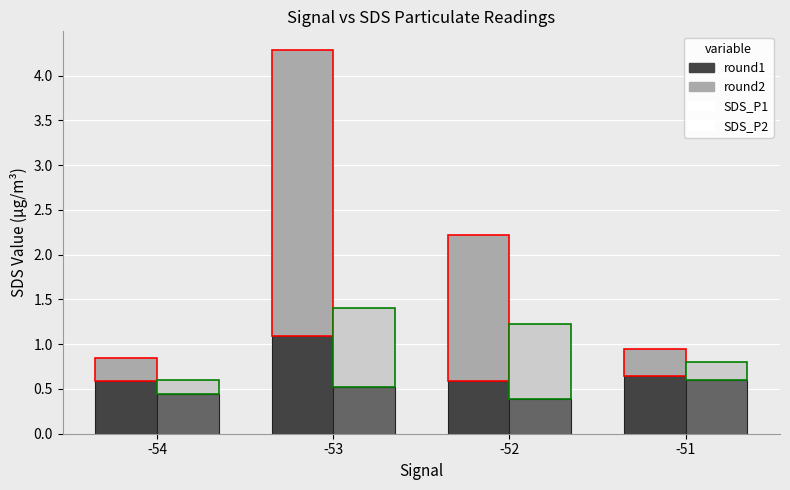

How many bars are there in each group?

4